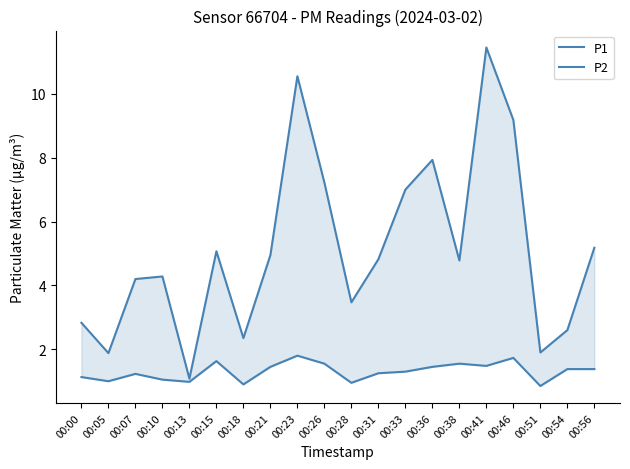

True or false: P2 and P1 intersect in this chart.

False